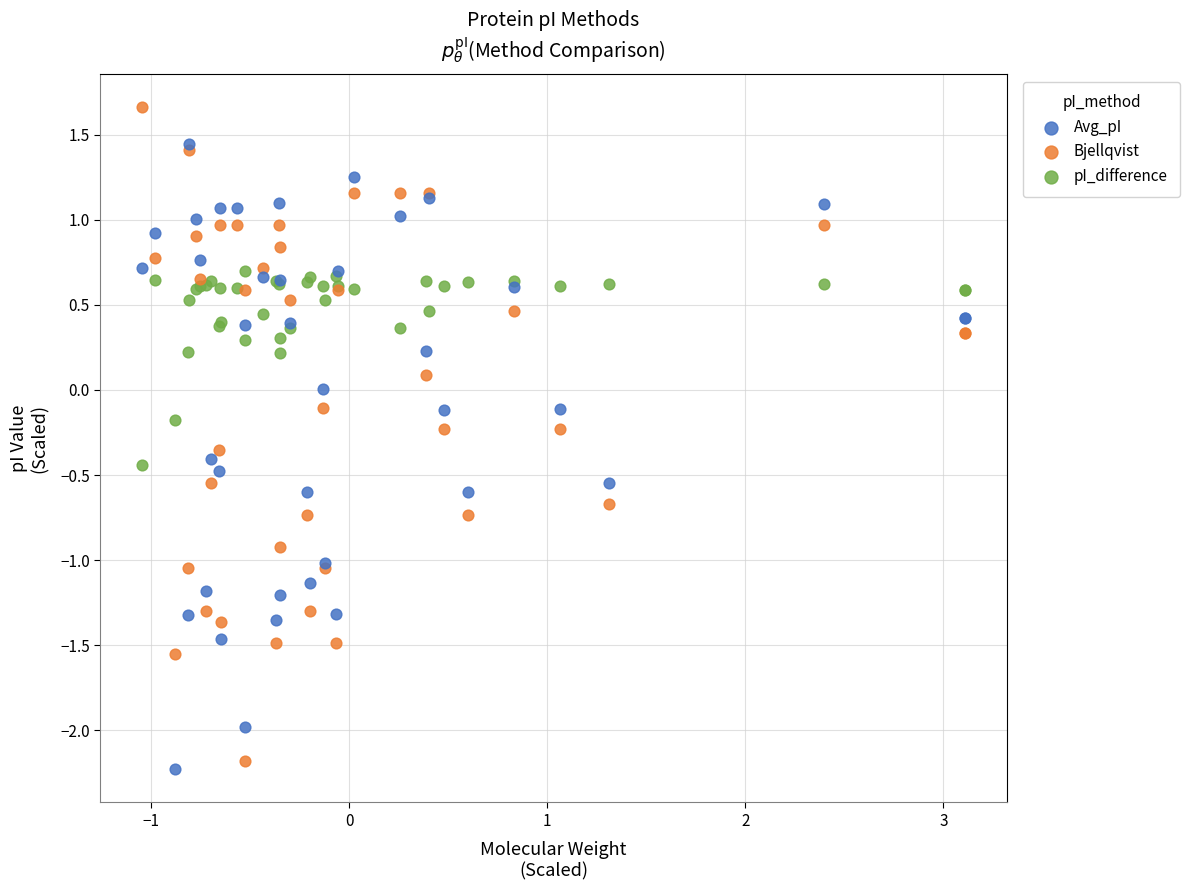

Which series reaches the minimum Y coordinate?

Avg_pI